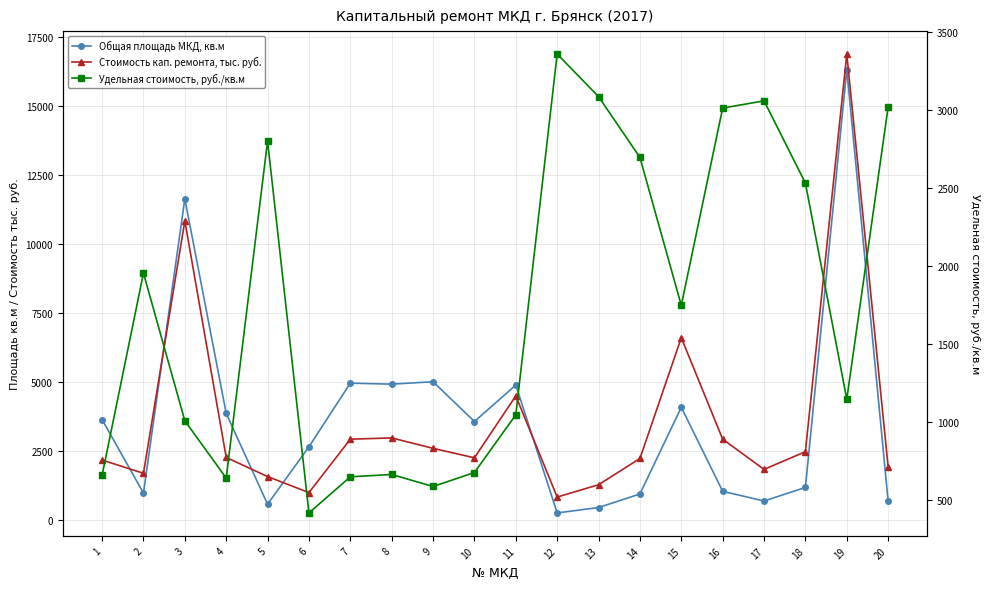

True or false: Общая площадь МКД, кв.м and Удельная стоимость, руб./кв.м intersect in this chart.

True